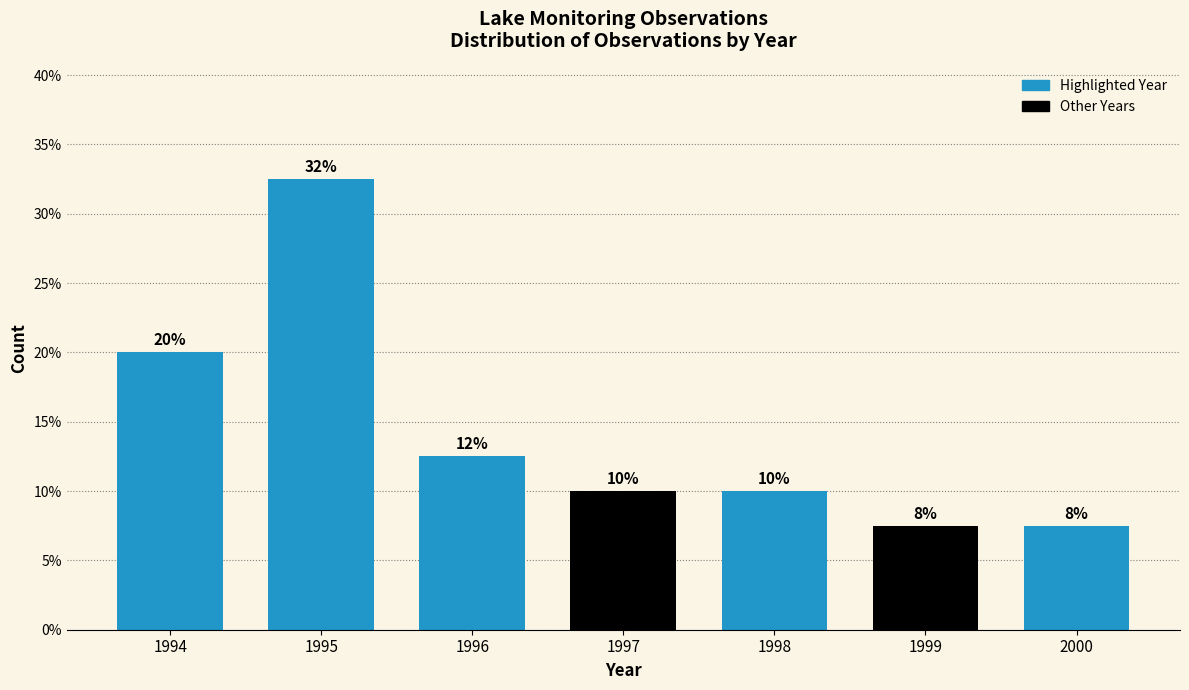

Are the bars horizontal?

No